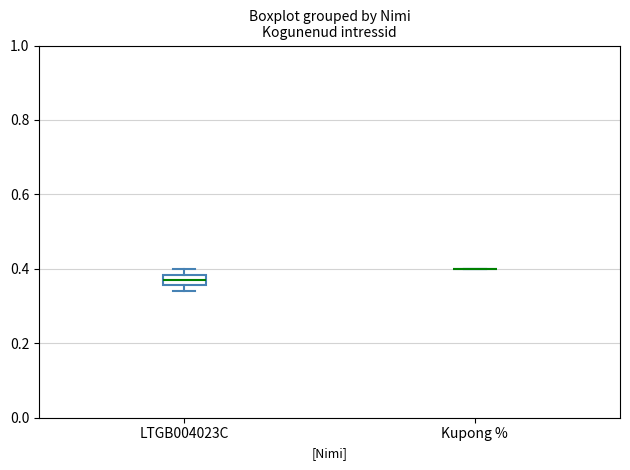

Comparing the boxes themselves (not the whiskers), which one is the tallest?

LTGB004023C